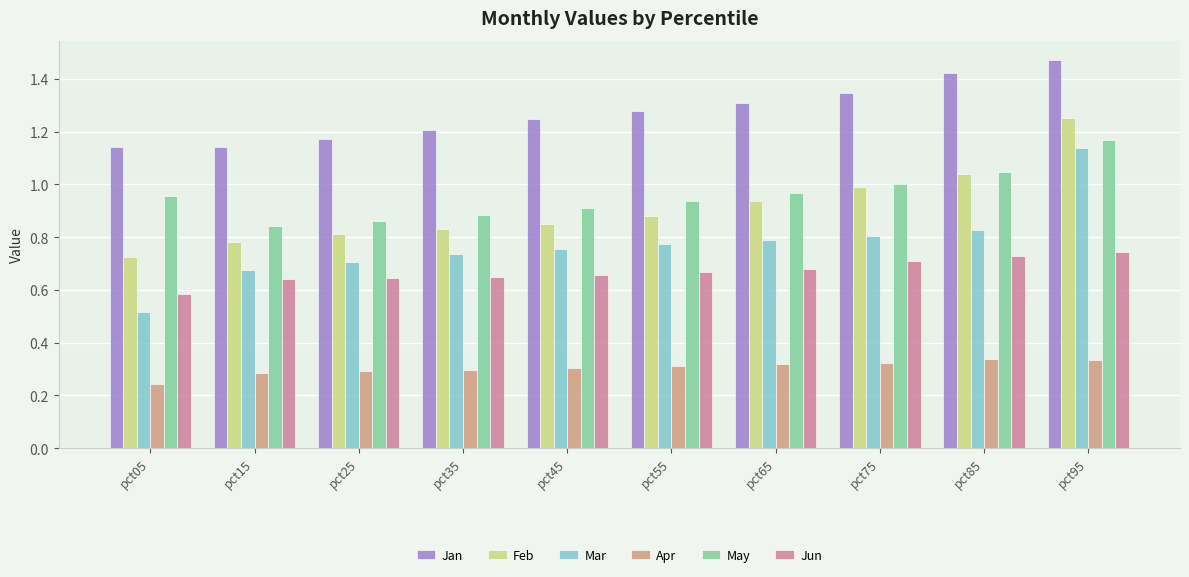

What is the difference between the highest and lowest values at pct15?

0.9